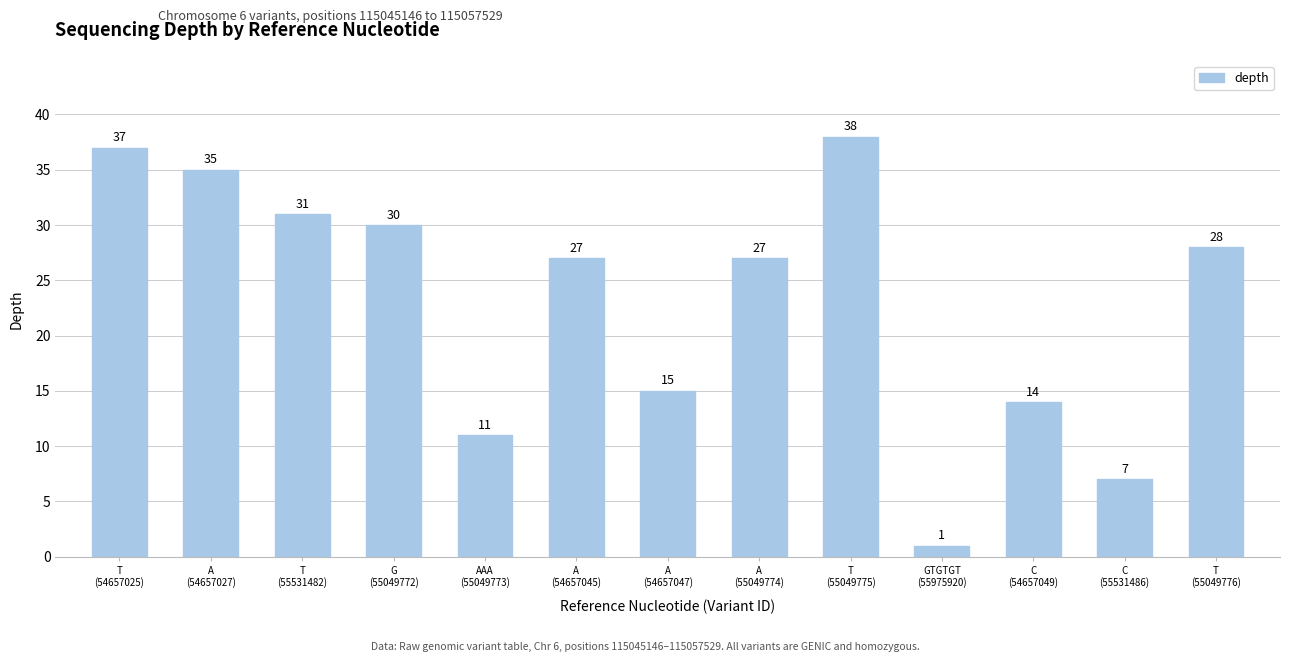

What is the sum of all values?

301